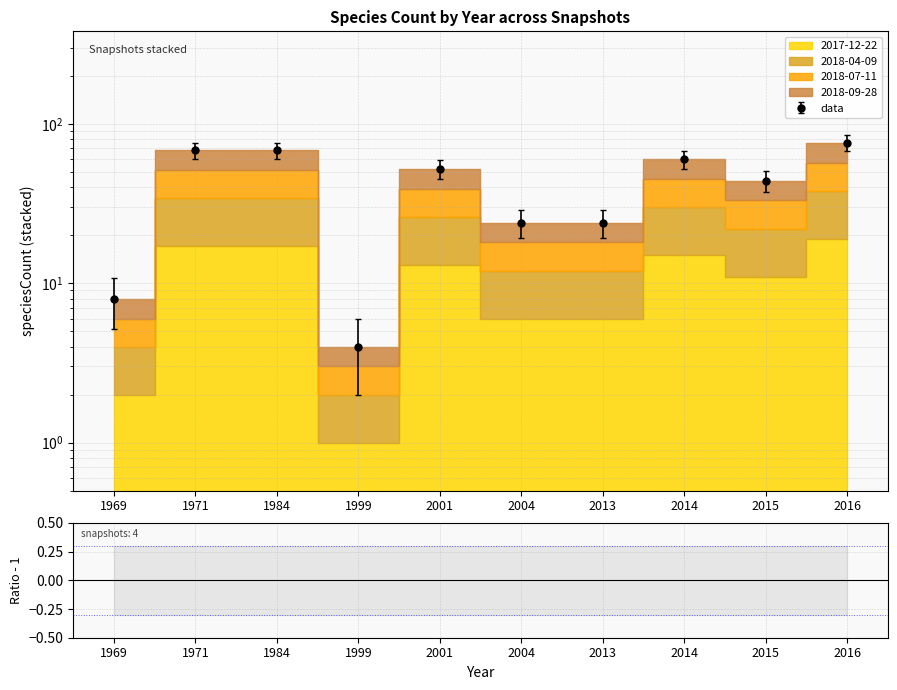

True or false: 2017-12-22 and 2018-04-09 intersect in this chart.

False